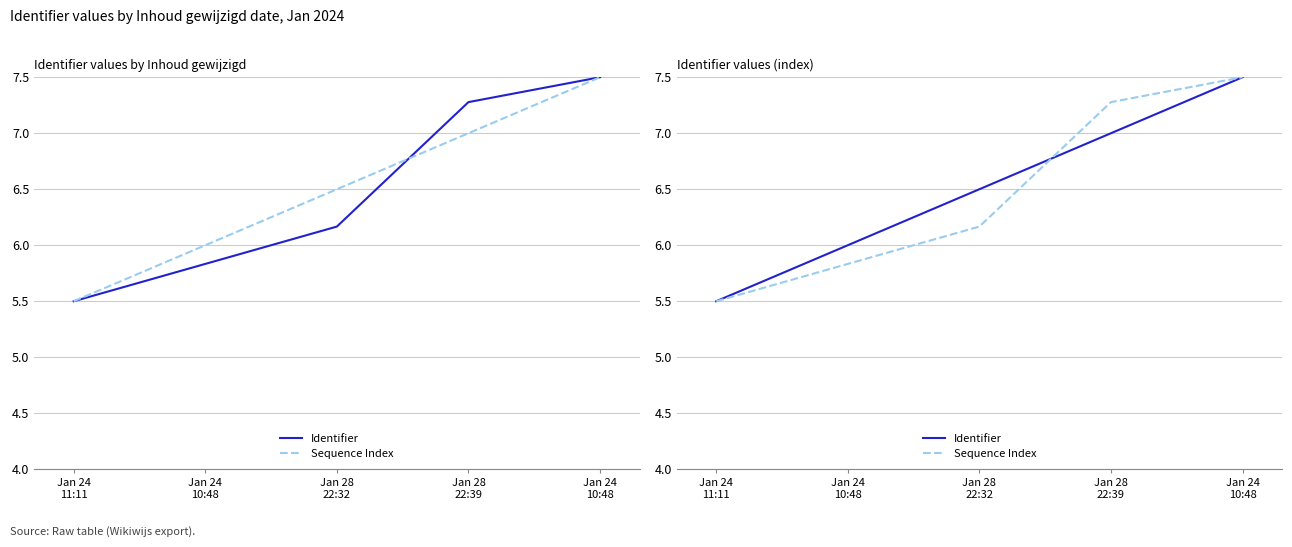

Does the chart have visible grid lines?

Yes